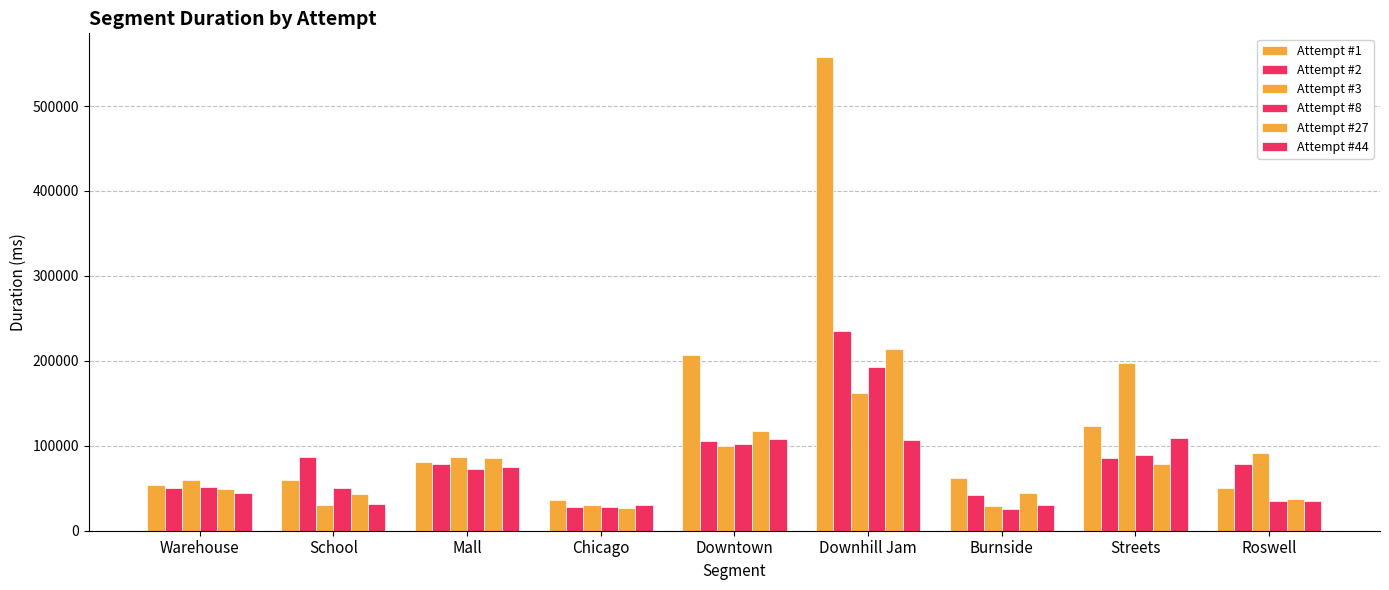

What is the approximate value of Attempt #1 at Burnside?

61533